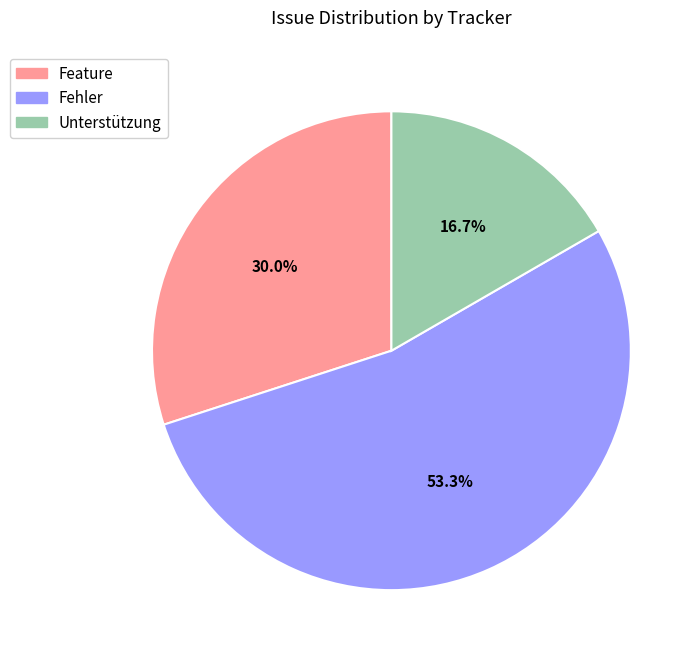

What portion of the pie excludes Feature?

70.0%